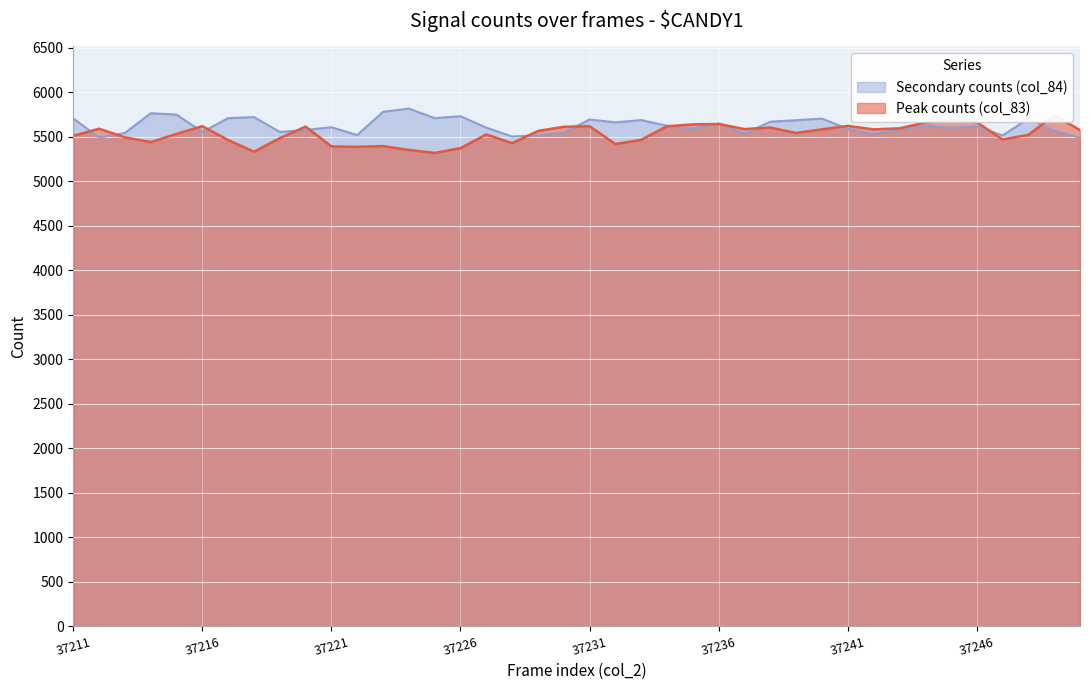

What is the sum of the Peak counts (col_83) values at 37244 and 37211?

11174